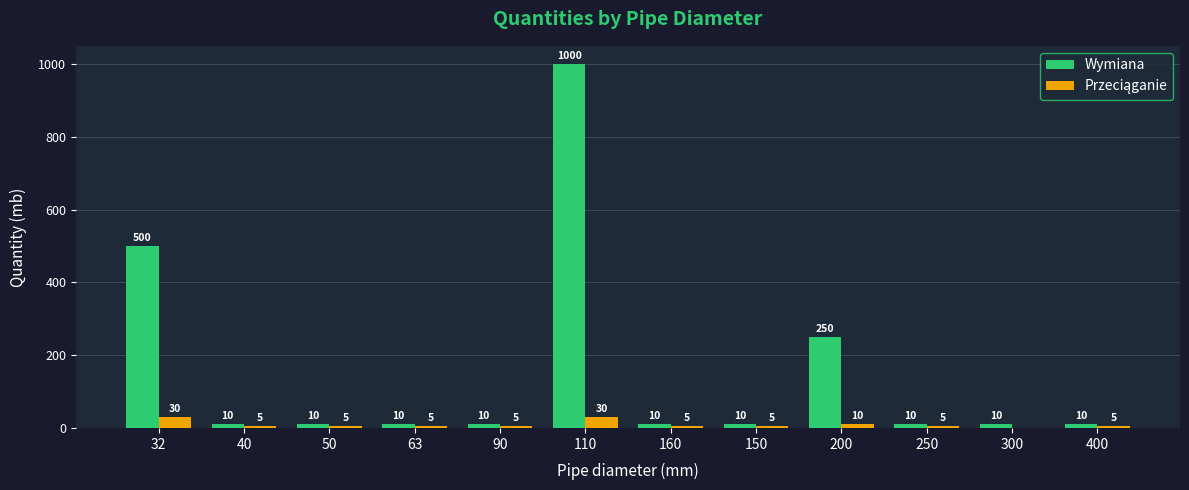

At which label is Wymiana closest to 505?

32